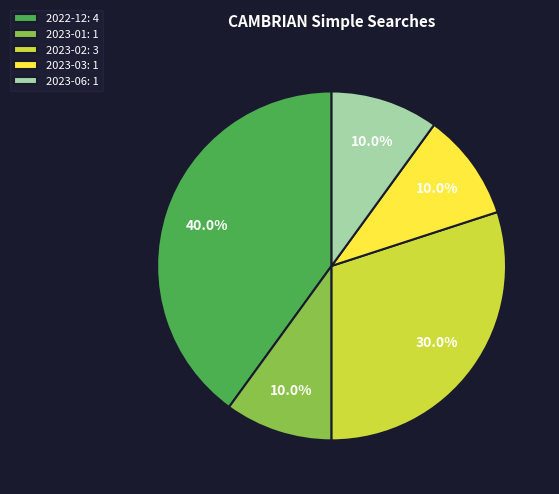

Which category has the biggest portion of the pie?

2022-12